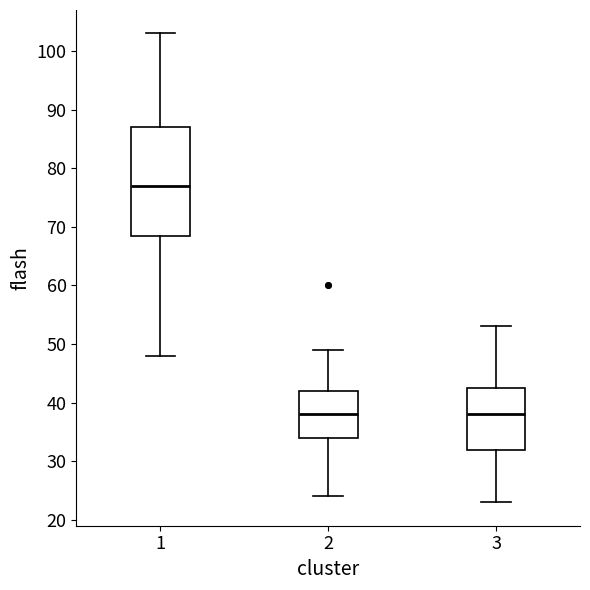

Reading left to right, transcribe this box plot: for each box, give where its median line is, the range the box spans, and where its two whiskers end, as read against the y-axis. The values are not printed on the chart, so give them approximately, as read against the axis.

1: median 77, box 69 to 87, whiskers 48 to 103
2: median 38, box 34 to 42, whiskers 24 to 49
3: median 38, box 32 to 43, whiskers 23 to 53